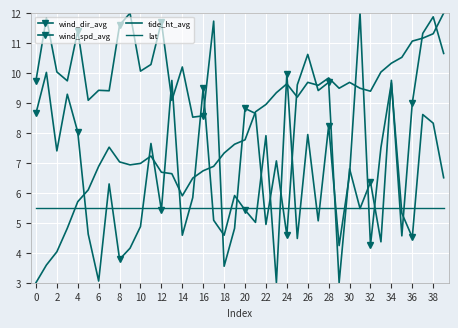

How many series are shown in this chart?

4